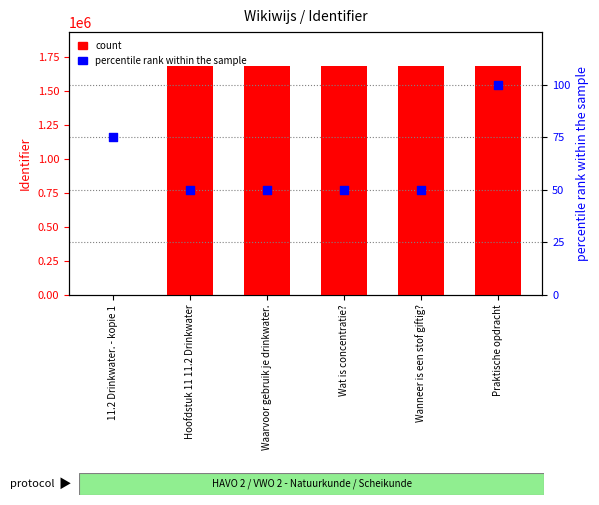

Which series has the largest total across all categories?

count